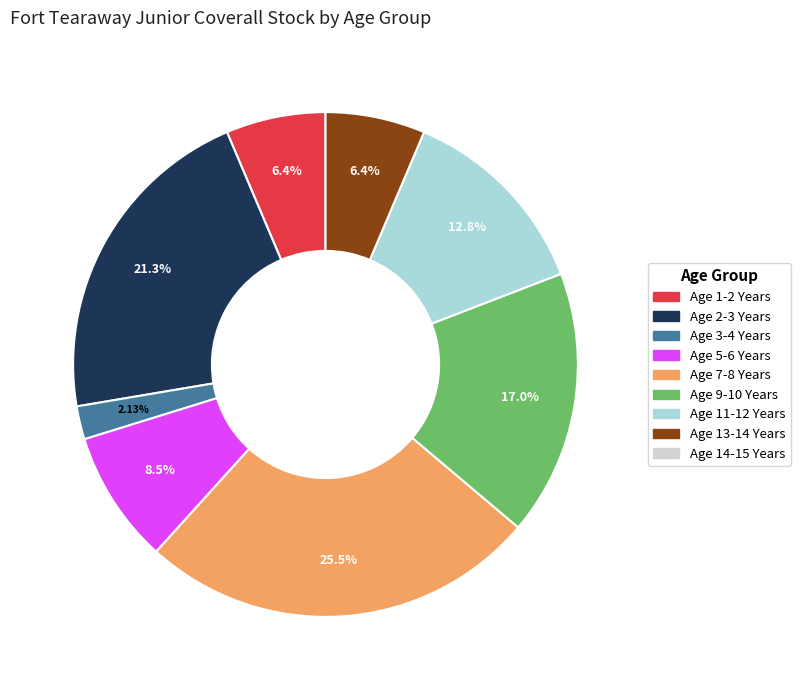

Does any single category account for the majority?

No